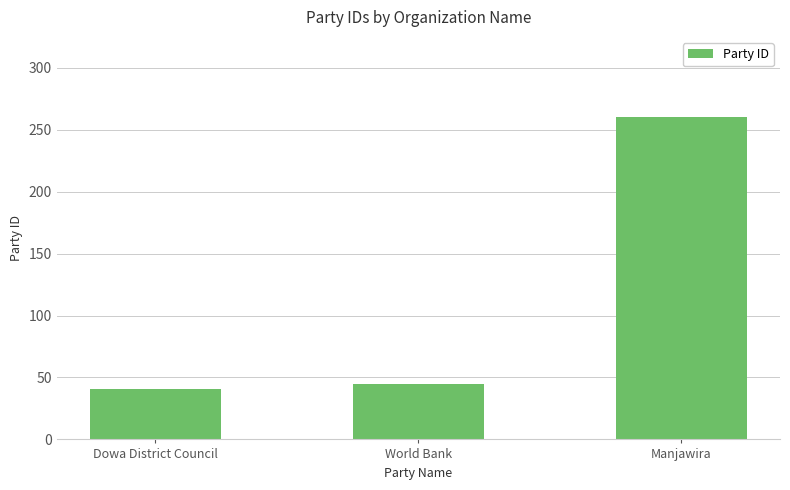

The chart shows a value of 78 at World Bank. True or false?

False